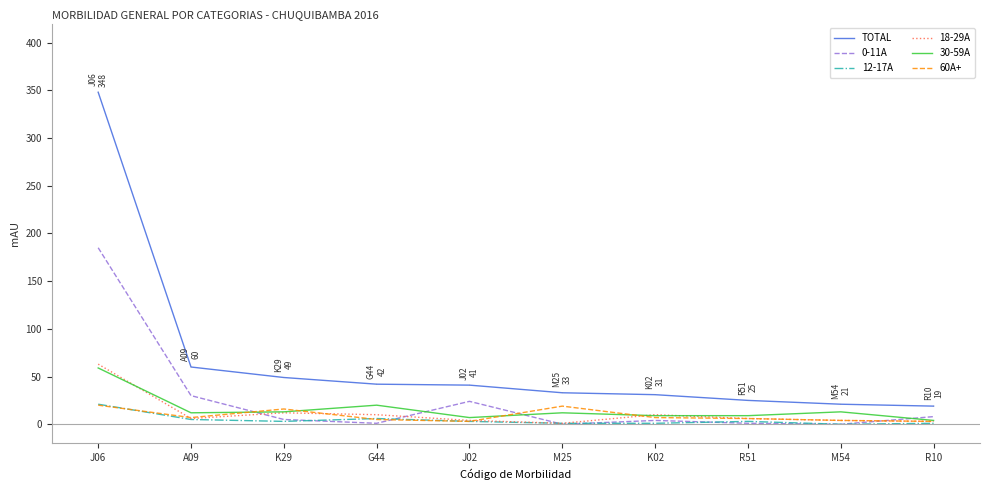

Which series has the widest spread of values?

TOTAL